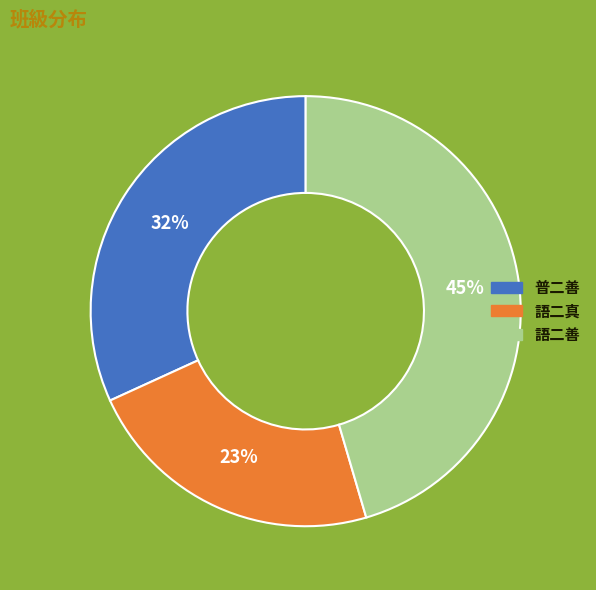

To the nearest percent, what is the combined percentage of 普二善 and 語二善?

77%